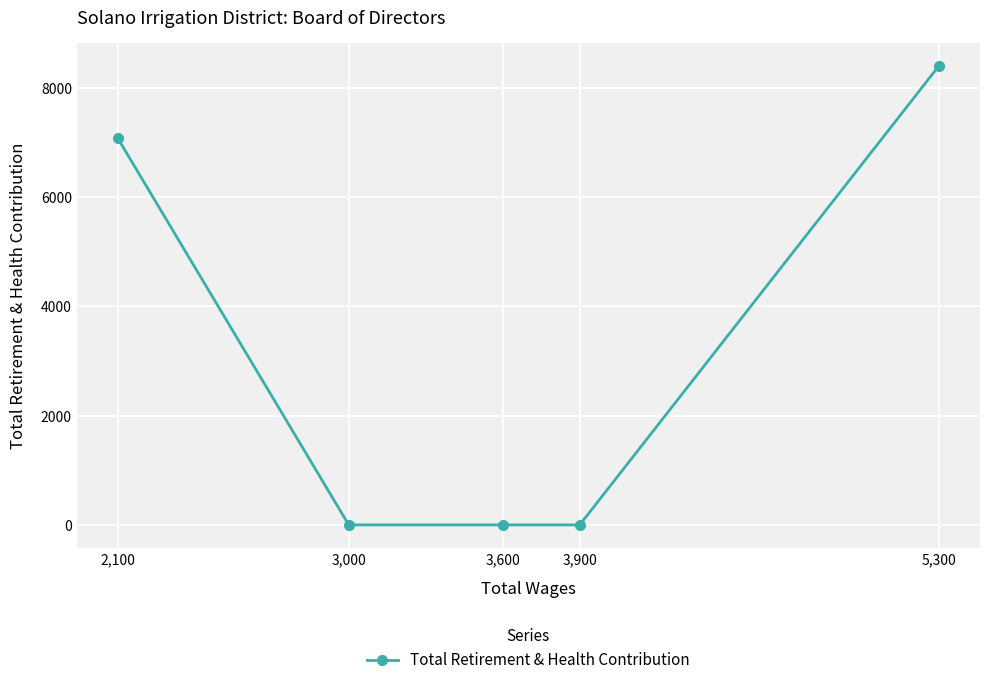

The chart shows a value of -4170 at 3,000. True or false?

False